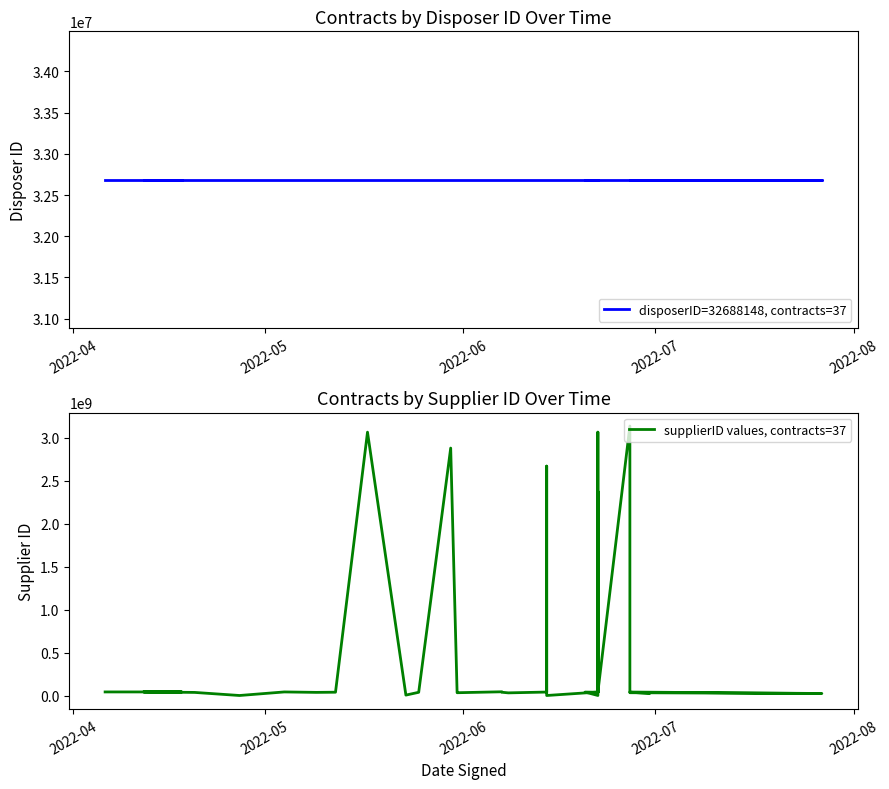

How many lines are shown in the chart?

2